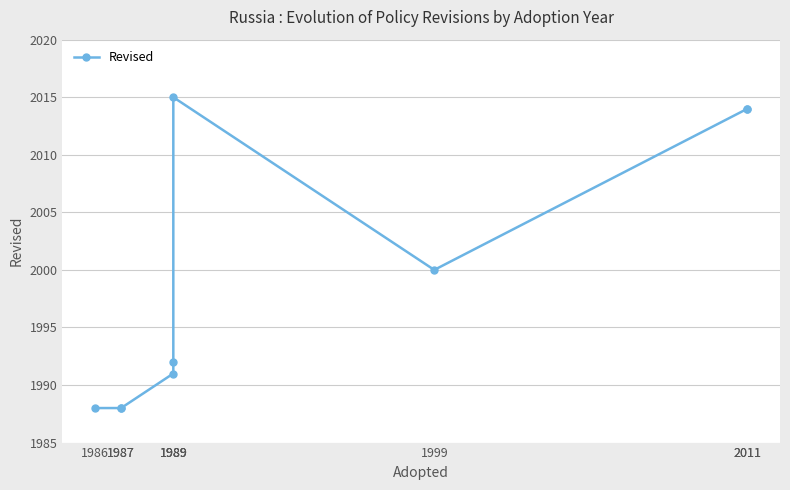

The chart shows a value of 727 at 1989. True or false?

False